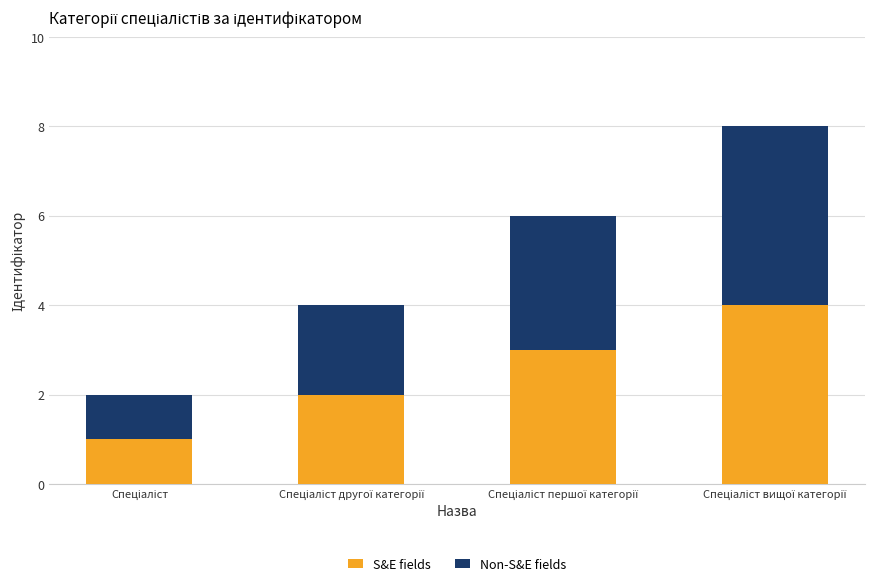

How many bars are there in total?

4